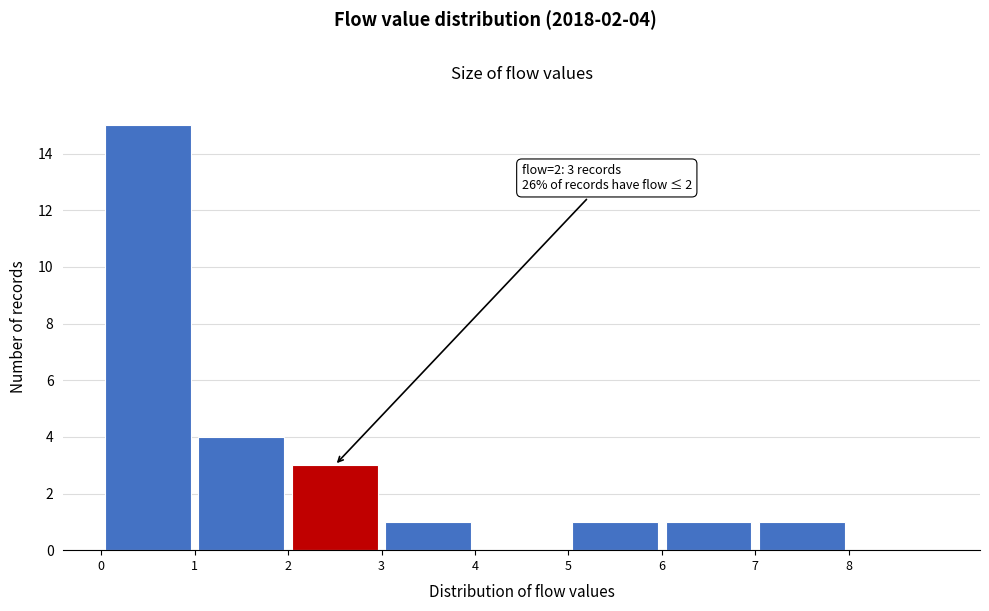

Which range on the x-axis has the tallest bar?

0 to 1